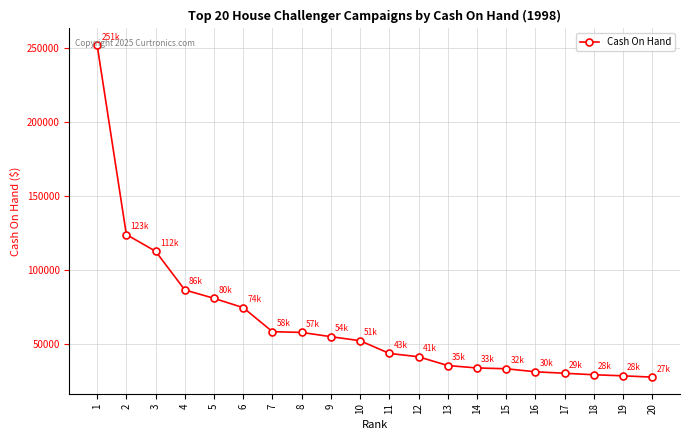

What is the maximum value shown in the chart?

251761